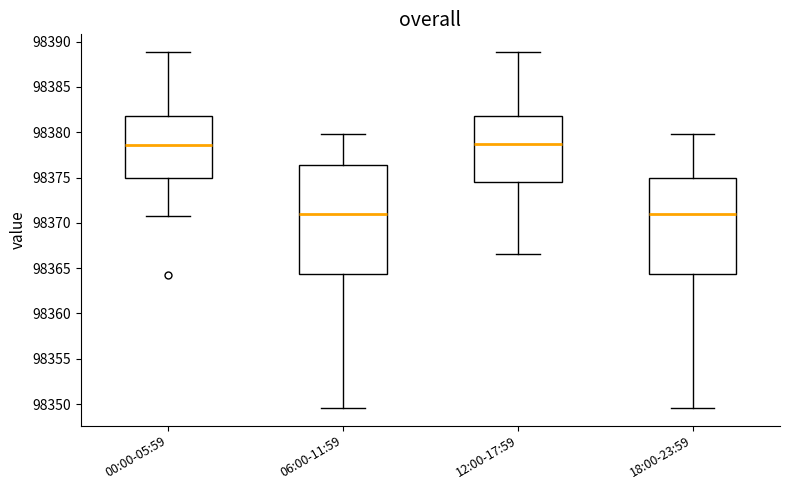

Comparing the boxes themselves (not the whiskers), which one is the tallest?

06:00-11:59